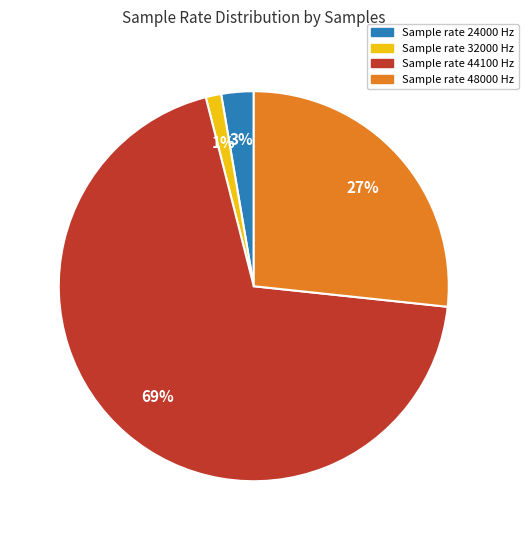

Is there a majority slice in this chart?

Yes